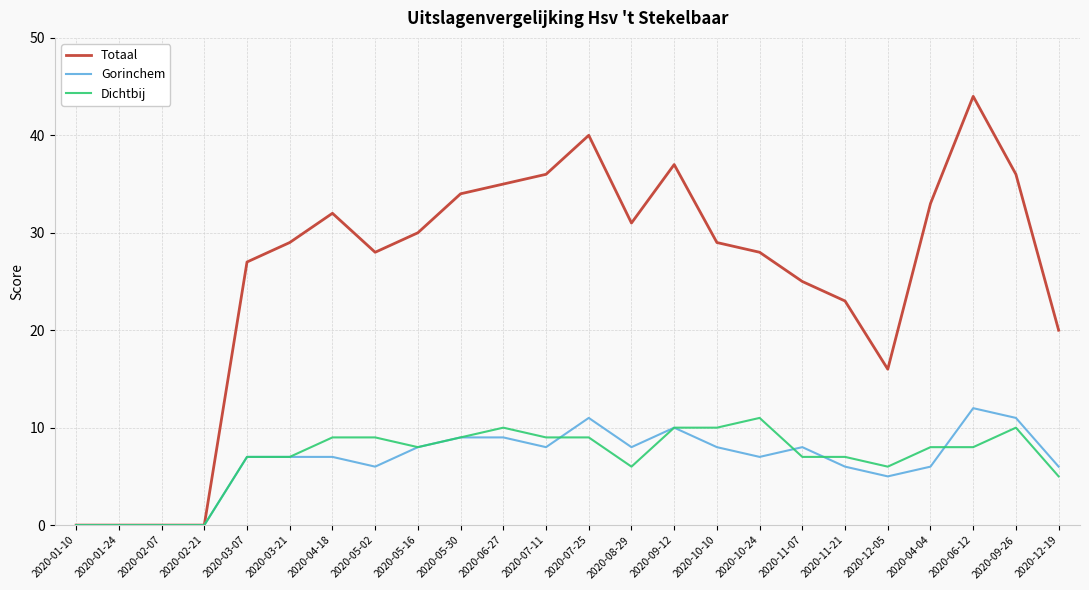

Which label corresponds to the largest value in the chart?

2020-06-12